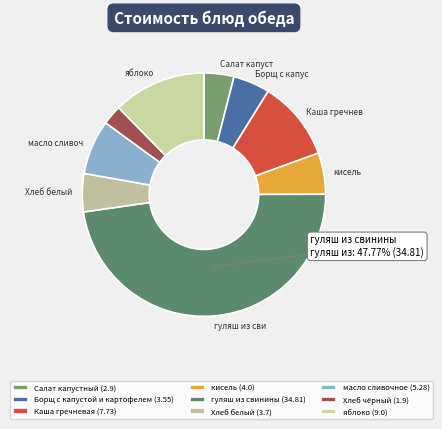

How many slices are in this pie chart?

9